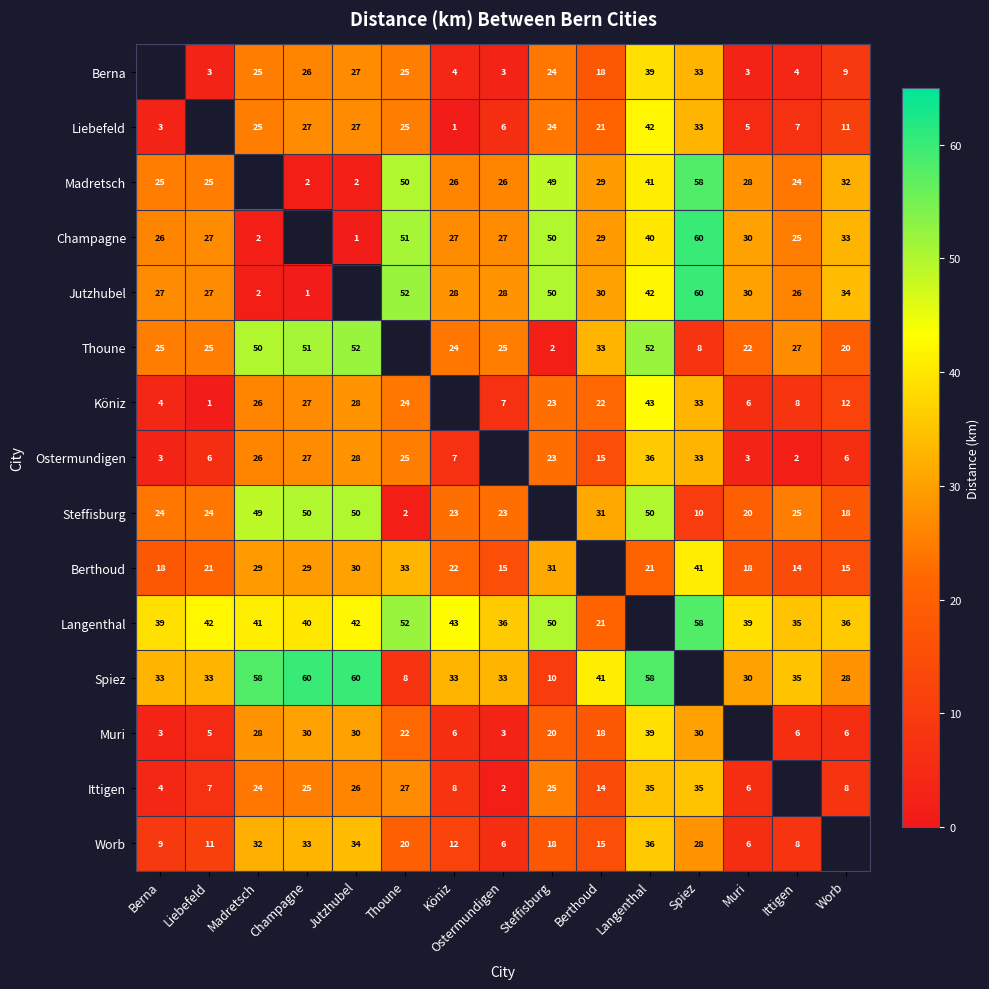

What is the difference between the Jutzhubel values at Thoune and Köniz?

24